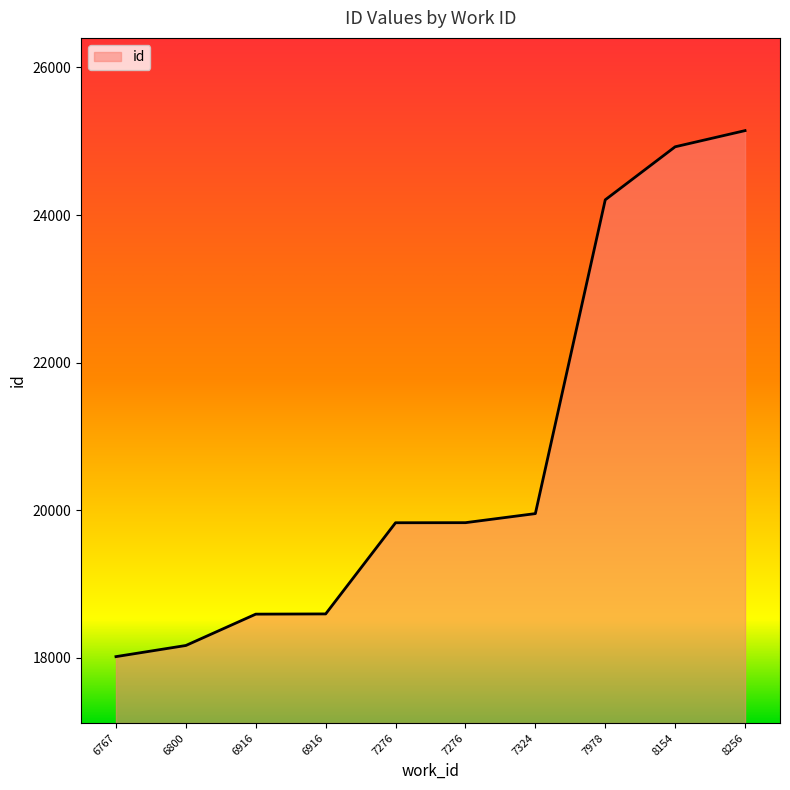

How many lines are shown in the chart?

1